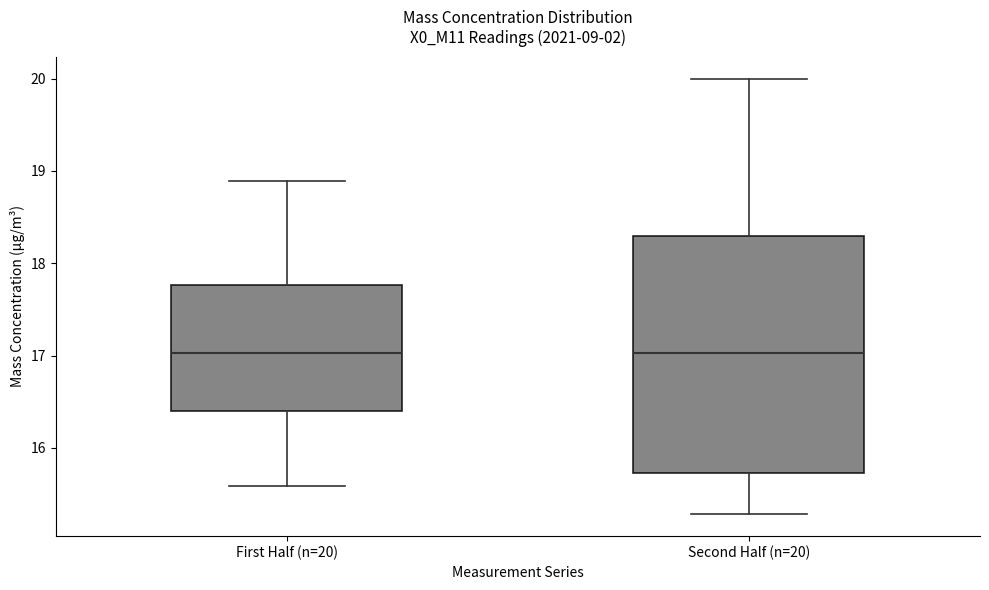

Reading left to right, read every box against the y-axis: the position of its median line, the range the box covers, and the ends of its whiskers. The values are not printed on the chart, so give them approximately, as read against the axis.

First Half (n=20): median 17.0, box 16.4 to 17.8, whiskers 15.6 to 18.9
Second Half (n=20): median 17.0, box 15.7 to 18.3, whiskers 15.3 to 20.0